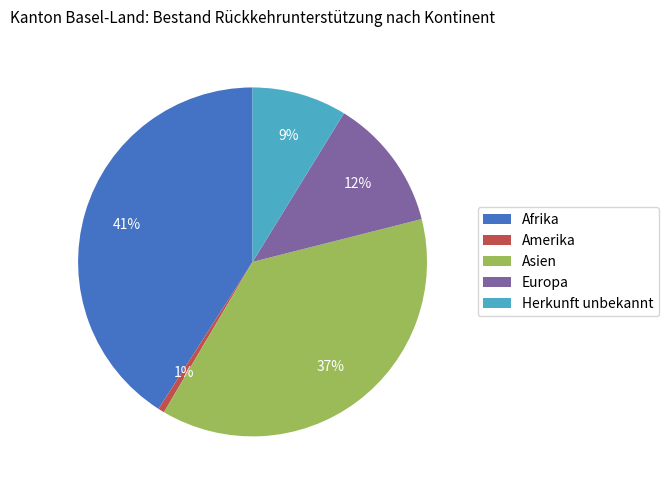

How many slices are in this pie chart?

5